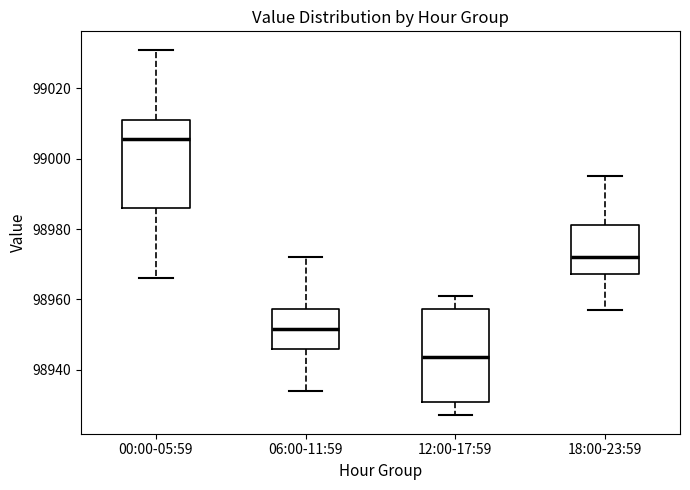

Which box has the highest median line?

00:00-05:59